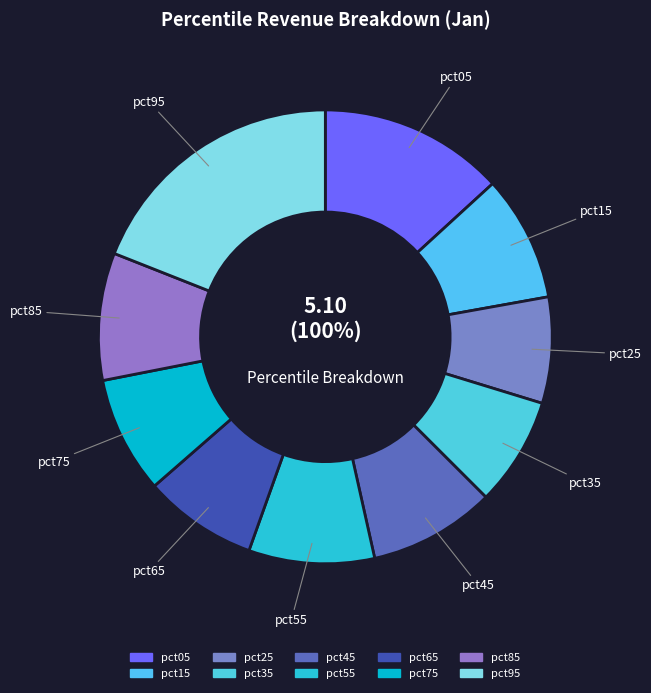

To the nearest percent, what is the difference between the pct05 and pct75 slice percentages?

5%